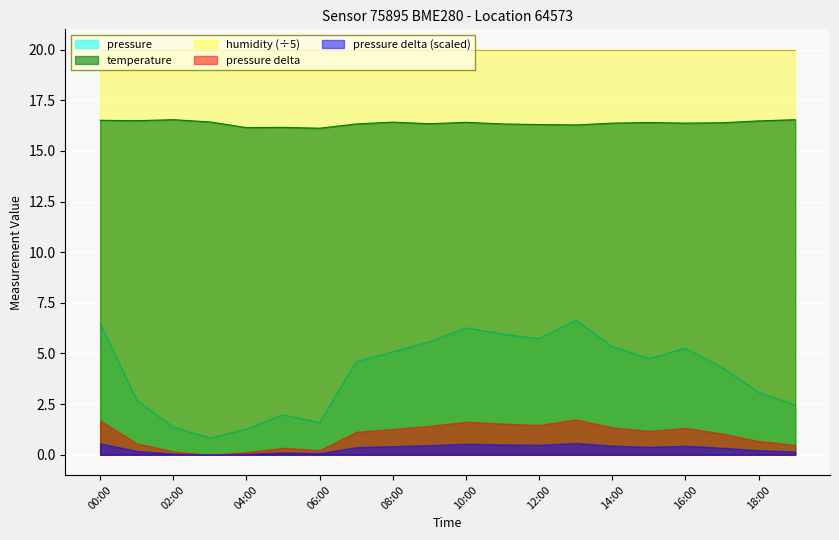

How many lines are shown in the chart?

5